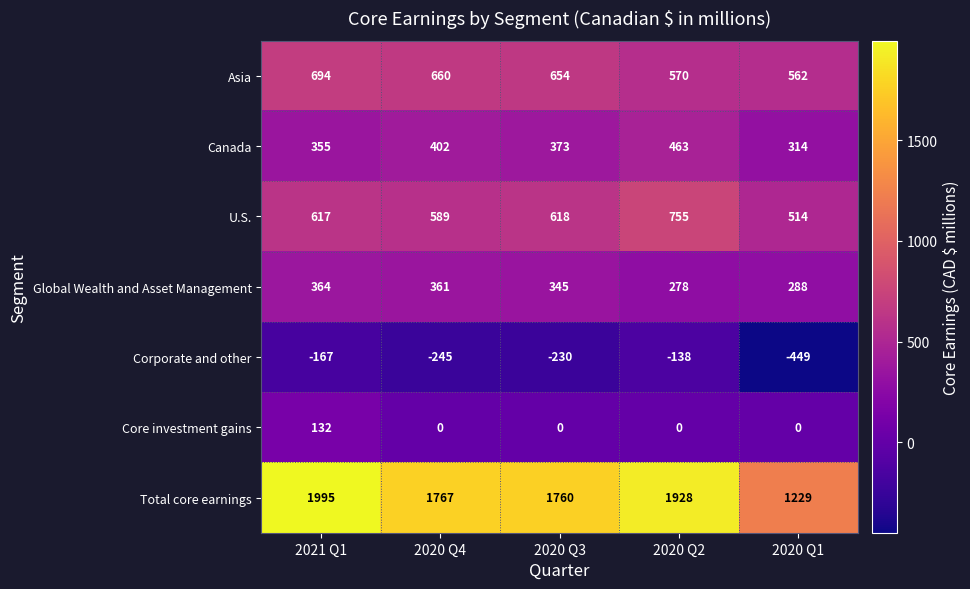

List the series in order of their peak value, lowest first.

Corporate and other, Core investment gains, Global Wealth and Asset Management, Canada, Asia, U.S., Total core earnings